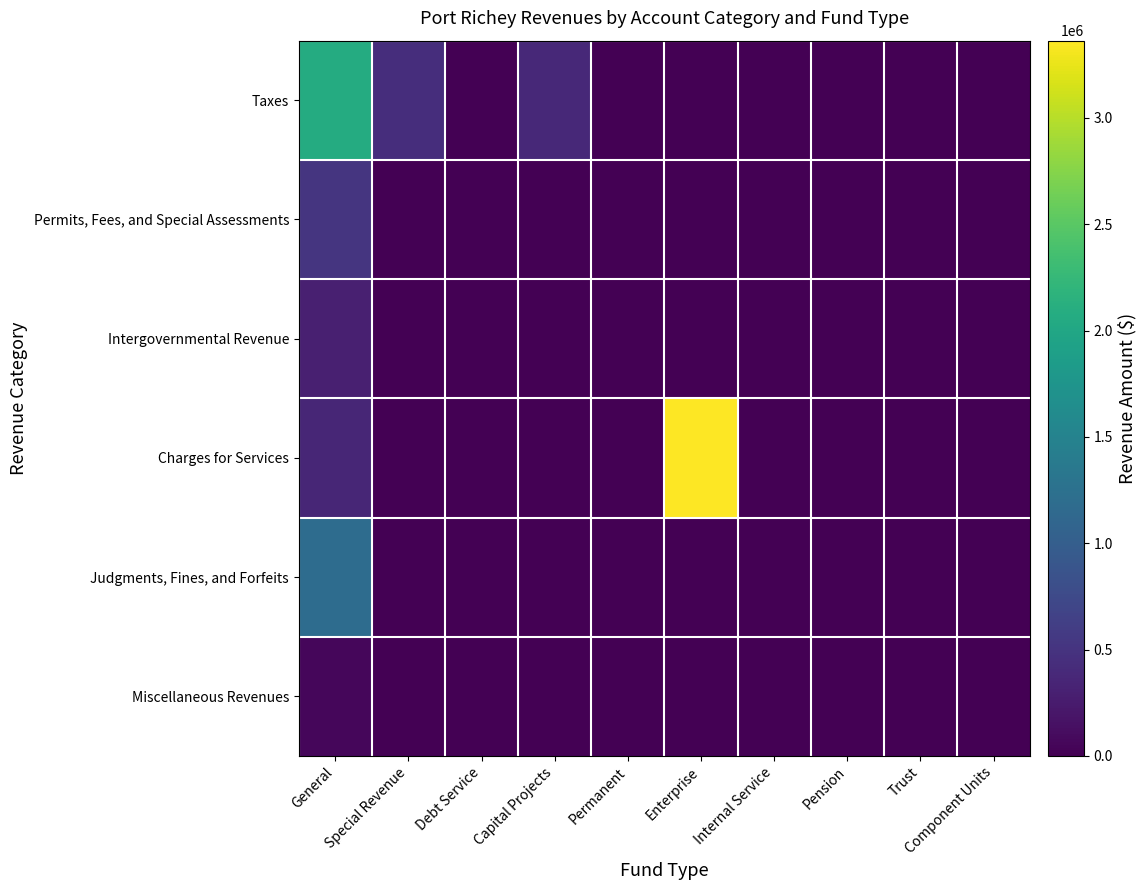

Reading right to left, list all the values displayed in this chart.

Taxes: Component Units=0	Trust=0	Pension=0	Internal Service=0	Enterprise=0	Permanent=0	Capital Projects=386170	Debt Service=0	Special Revenue=446471	General=2067753
Permits, Fees, and Special Assessments: Component Units=0	Trust=0	Pension=0	Internal Service=0	Enterprise=11760	Permanent=0	Capital Projects=0	Debt Service=0	Special Revenue=0	General=520808
Intergovernmental Revenue: Component Units=0	Trust=0	Pension=0	Internal Service=0	Enterprise=0	Permanent=0	Capital Projects=0	Debt Service=0	Special Revenue=0	General=297822
Charges for Services: Component Units=0	Trust=0	Pension=0	Internal Service=0	Enterprise=3363429	Permanent=0	Capital Projects=0	Debt Service=0	Special Revenue=0	General=361916
Judgments, Fines, and Forfeits: Component Units=0	Trust=0	Pension=0	Internal Service=0	Enterprise=0	Permanent=0	Capital Projects=0	Debt Service=0	Special Revenue=0	General=1183927
Miscellaneous Revenues: Component Units=0	Trust=0	Pension=0	Internal Service=0	Enterprise=11932	Permanent=0	Capital Projects=0	Debt Service=0	Special Revenue=0	General=59973